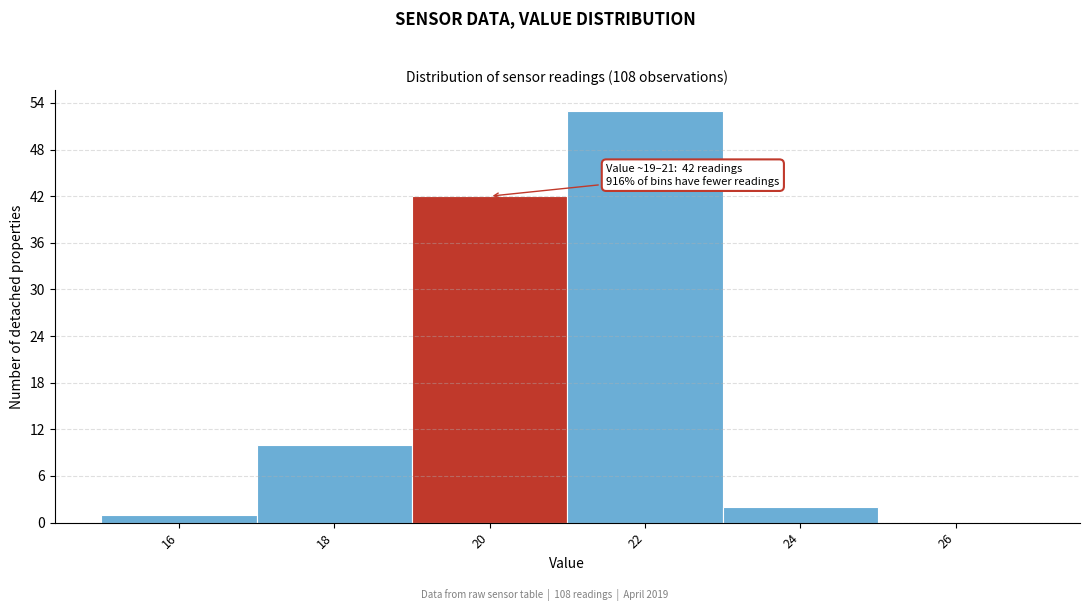

Over which range of the x-axis is the bar tallest?

21 to 23